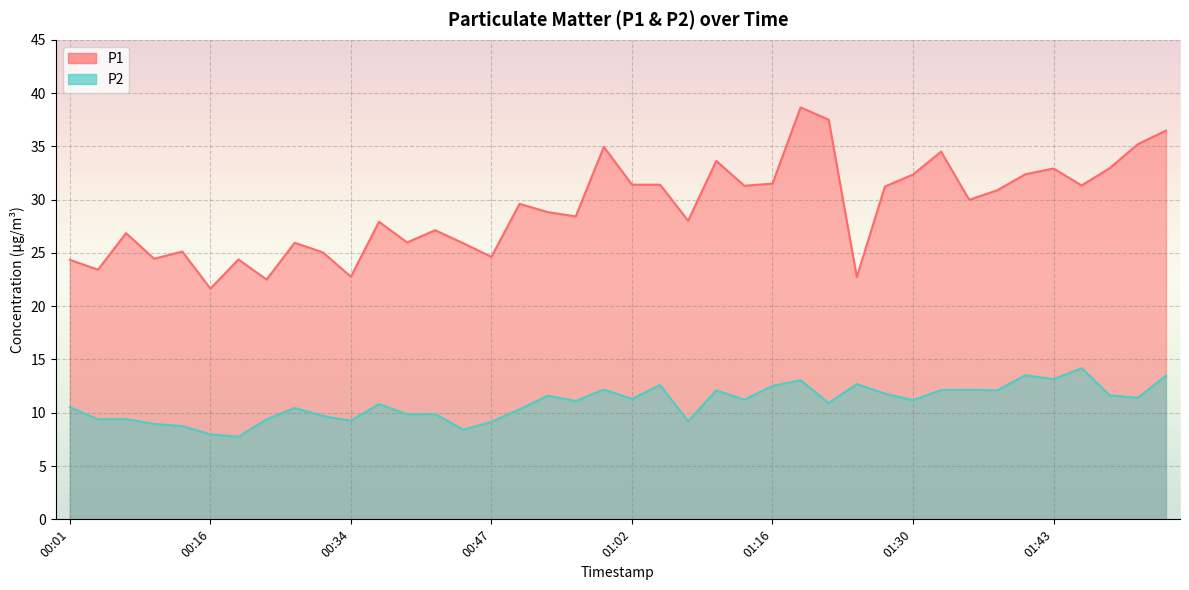

Which series changed the most between 00:01 and 00:06?

P2